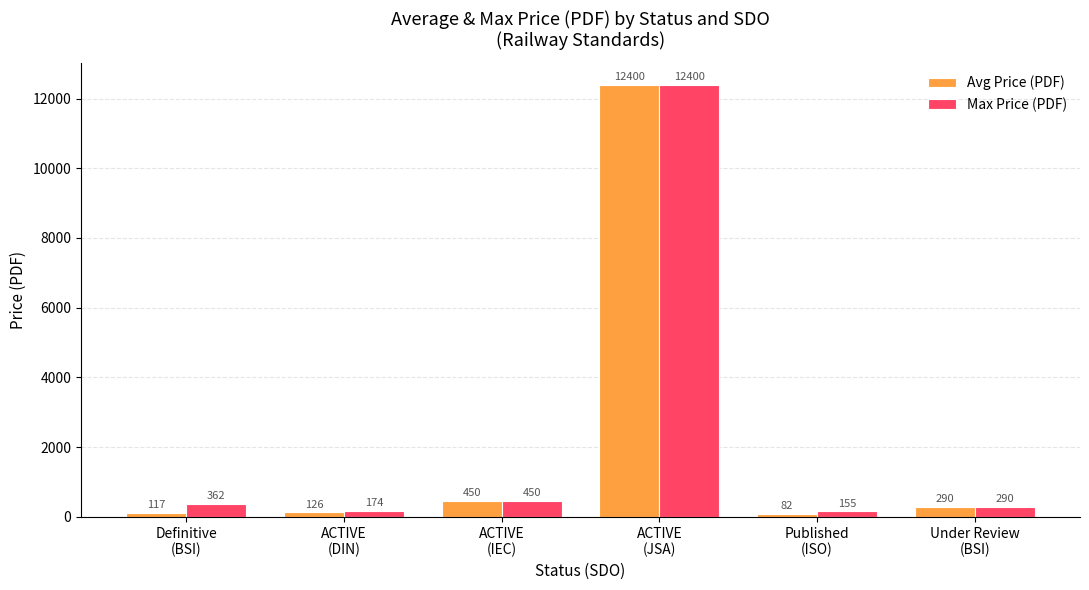

At which label is Avg Price (PDF) closest to 6241?

ACTIVE
(IEC)